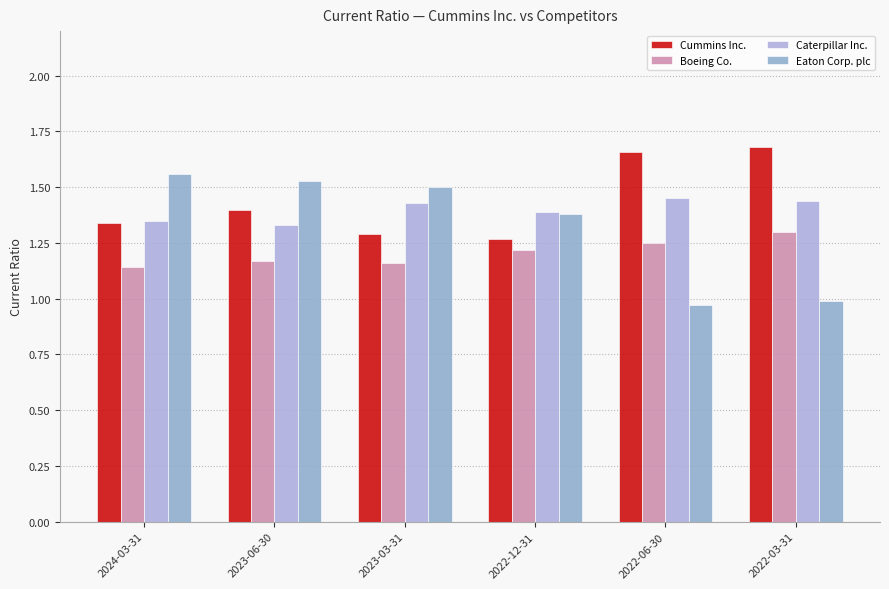

Where is Caterpillar Inc. nearest to the value 1?

2023-06-30